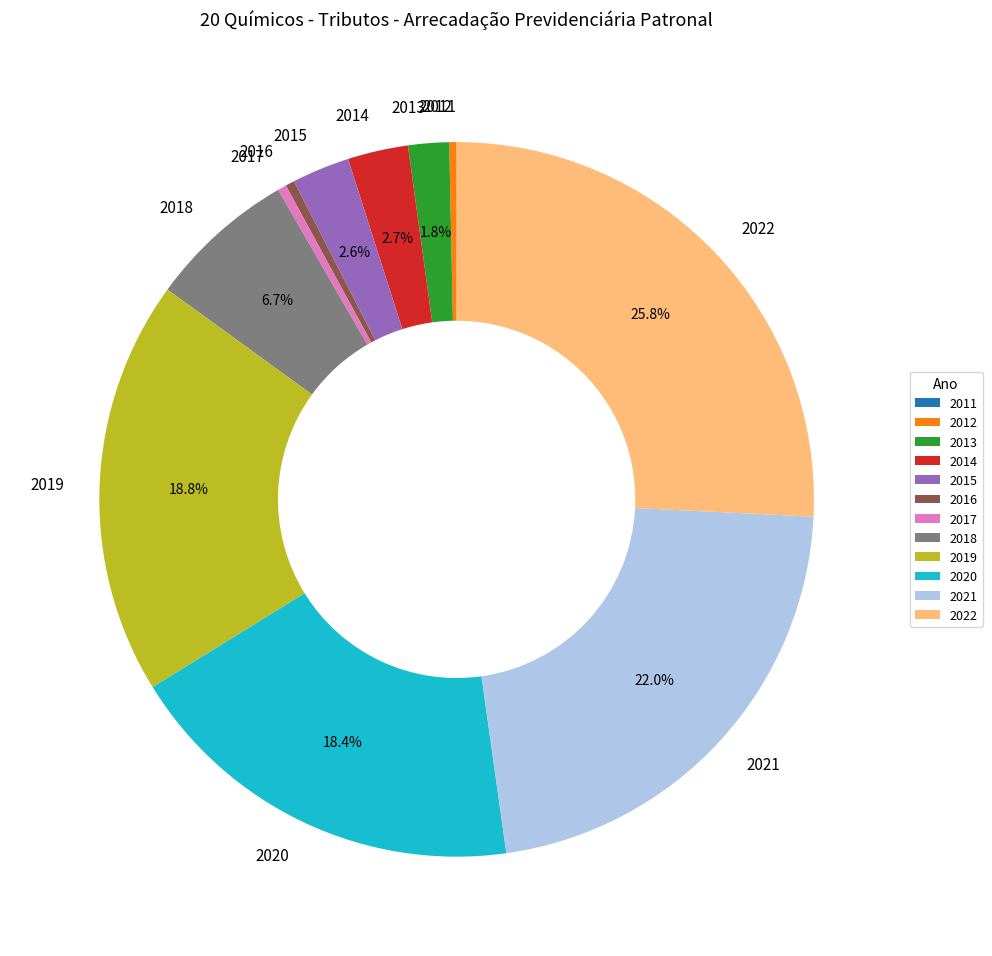

The 2014 slice represents 8% of the pie. True or false?

False